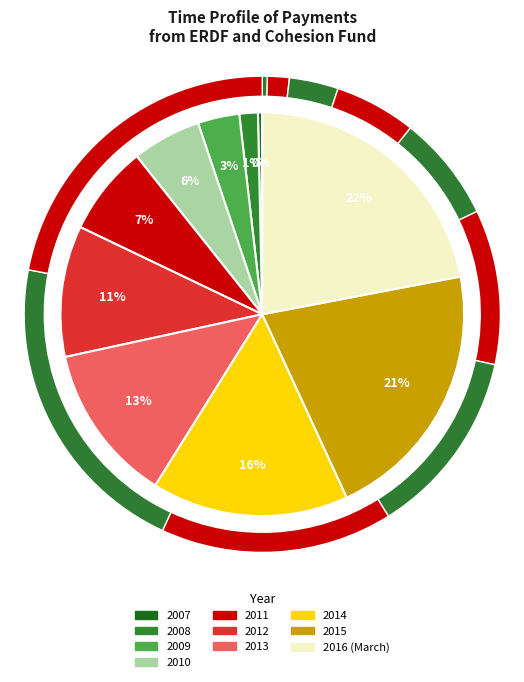

Do 2016 (March) and 2013 together represent more than half of the pie?

No